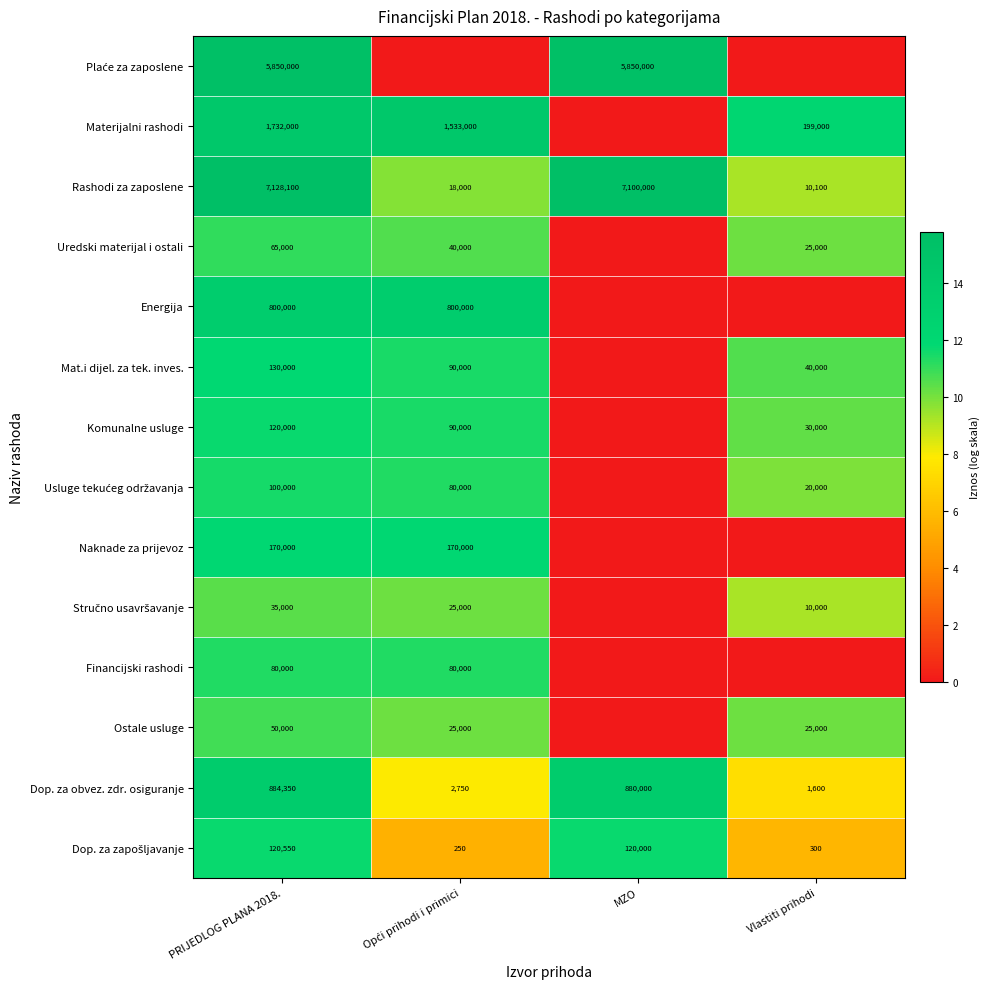

The Dop. za zapošljavanje series shows 16.6 at PRIJEDLOG PLANA 2018.. True or false?

False